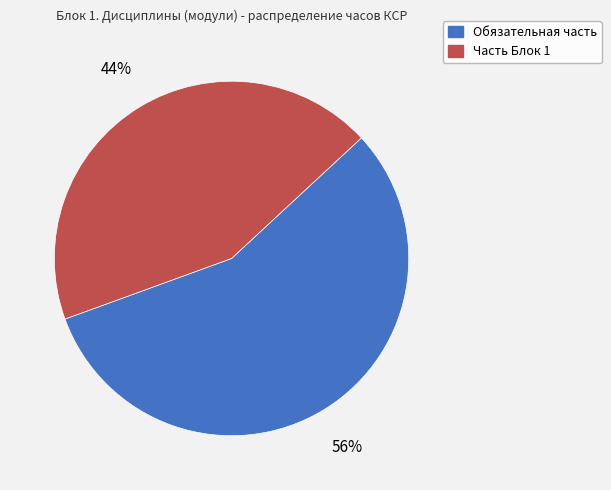

Which slice is the smallest?

Часть Блок 1